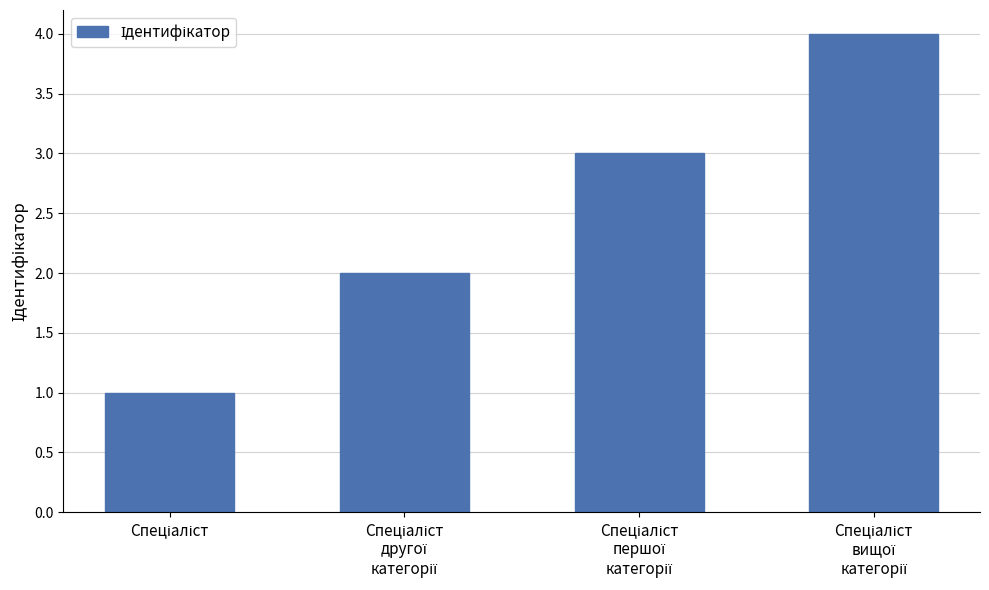

What is the sum of all values?

10